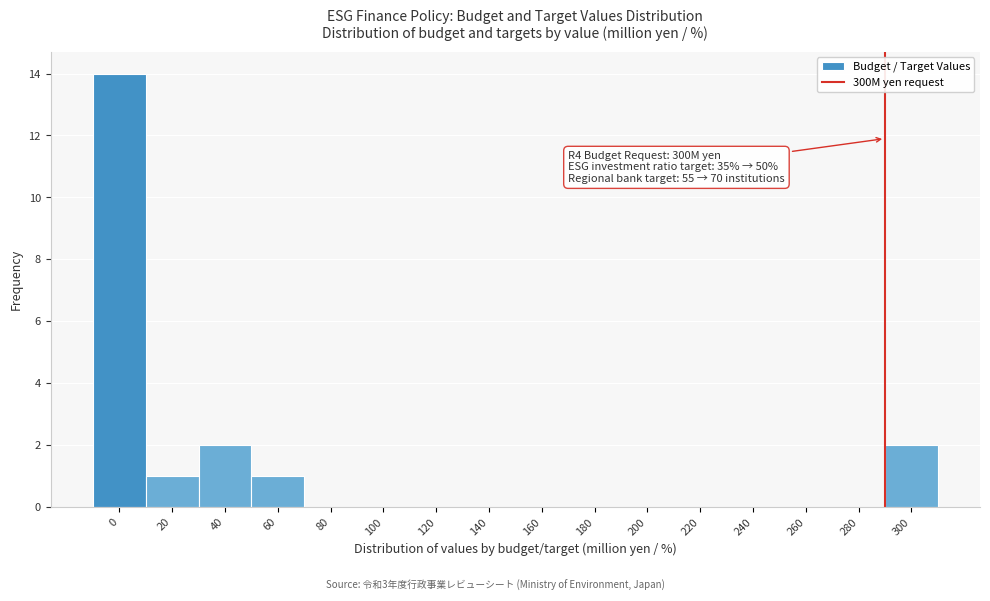

Reading right to left, list all the values displayed in this chart.

300=2	280=0	260=0	240=0	220=0	200=0	180=0	160=0	140=0	120=0	100=0	80=0	60=1	40=2	20=1	0=14